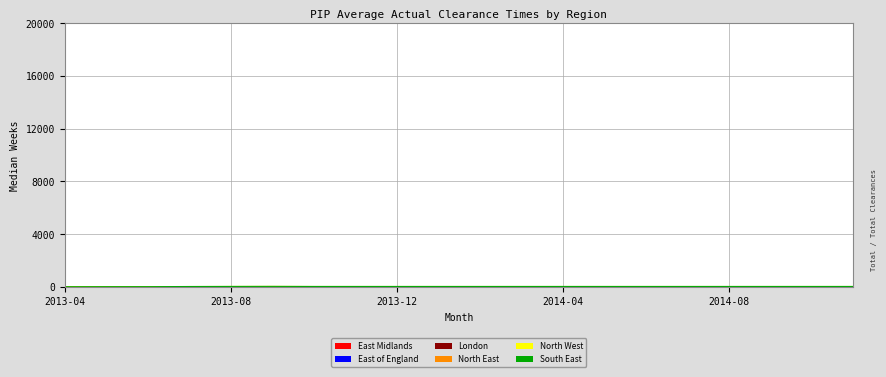

Which category has the highest value in the East Midlands series?

2013-09